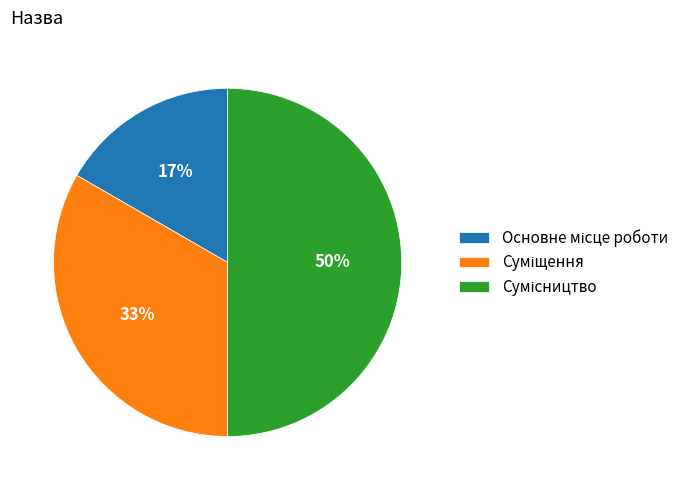

To the nearest percent, what is the average slice percentage?

33%